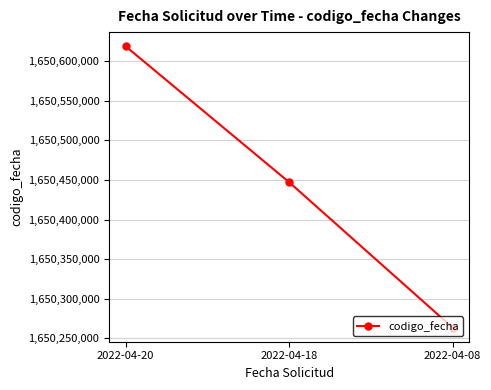

Does the chart have visible grid lines?

Yes